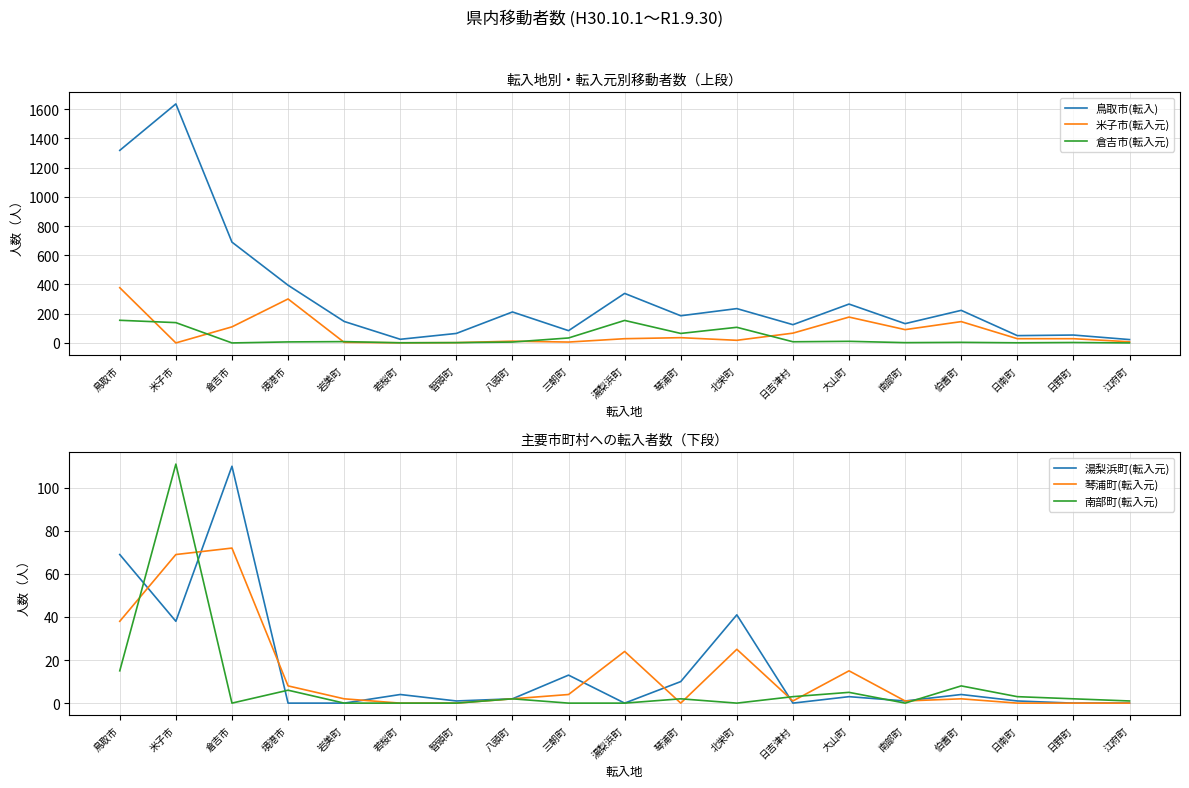

True or false: 鳥取市(転入) and 倉吉市(転入元) intersect in this chart.

False